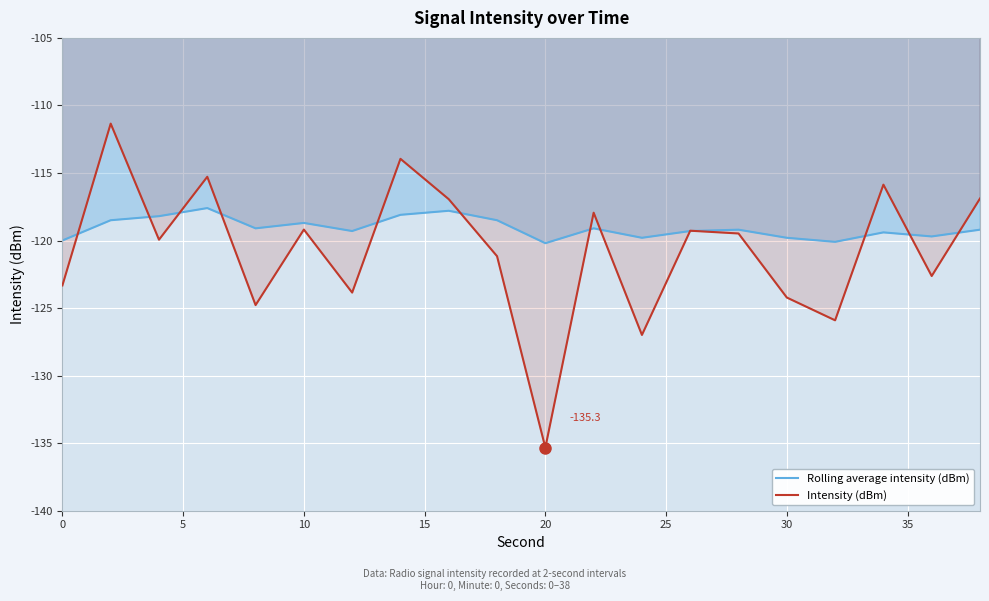

Which series has the largest total across all categories?

Rolling average intensity (dBm)